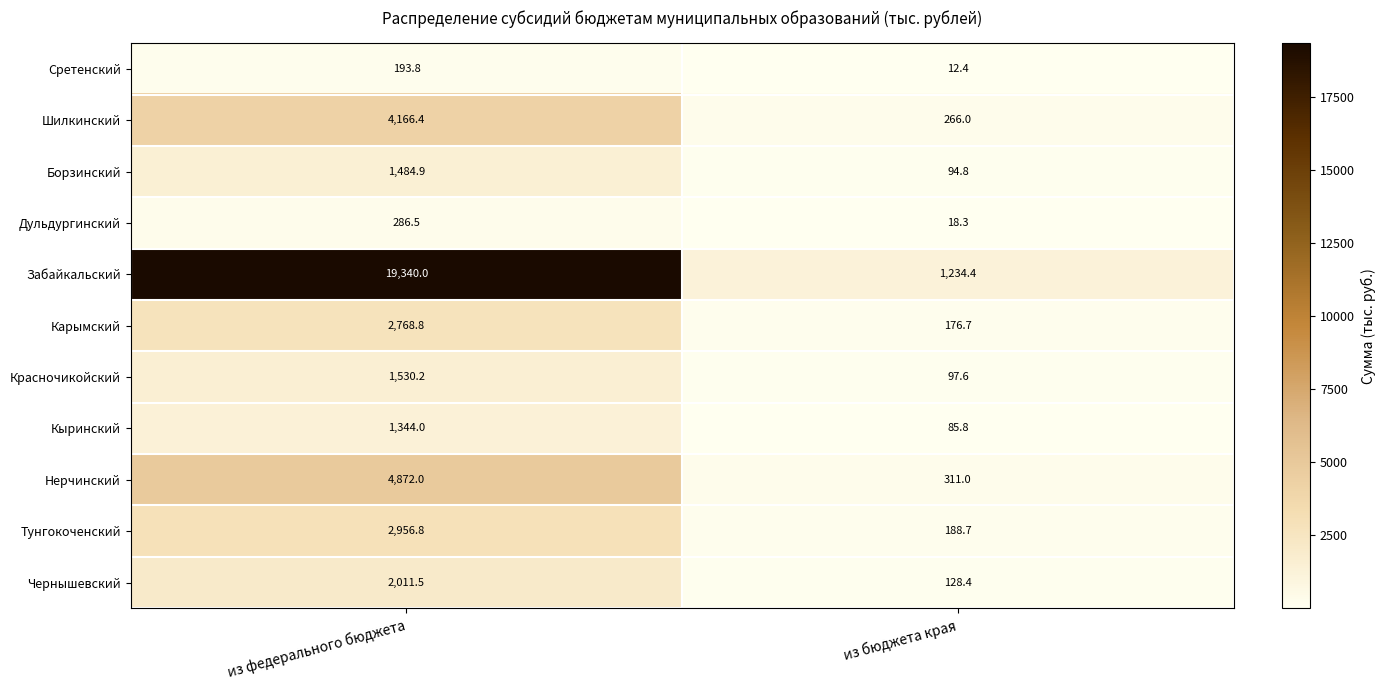

True or false: Чернышевский has a value of 128.4 at из бюджета края.

True